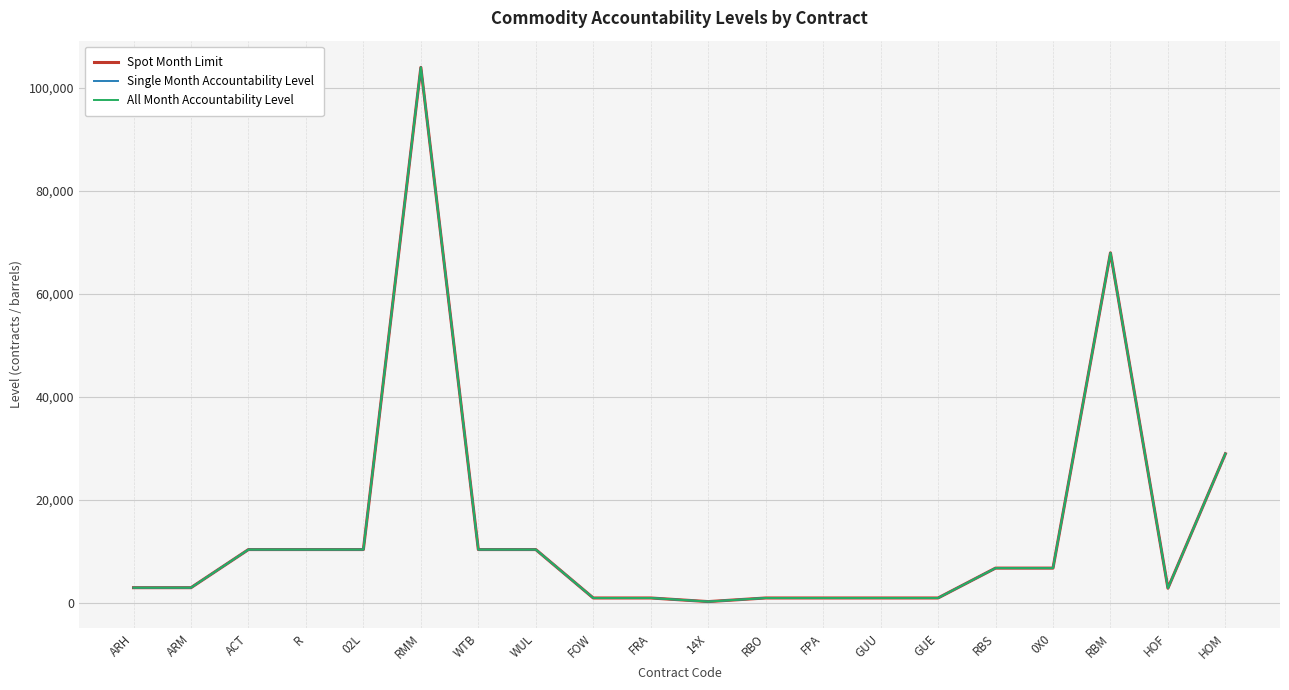

Is this an area chart (filled region under the line)?

No